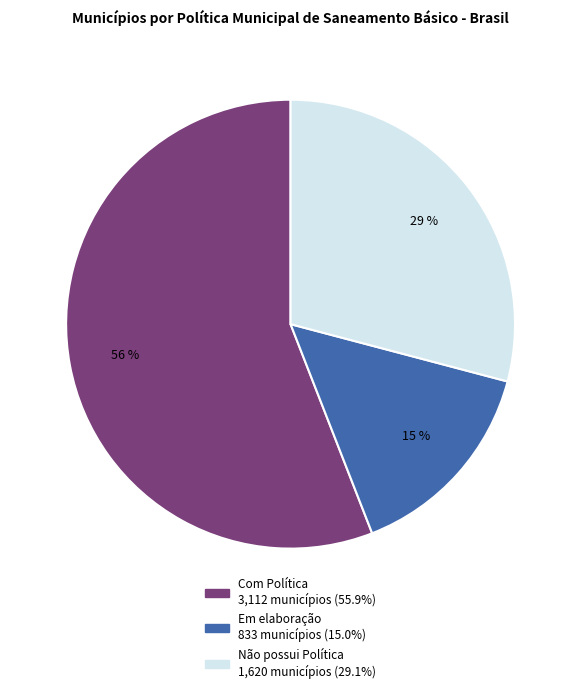

The Em elaboração slice represents 2% of the pie. True or false?

False